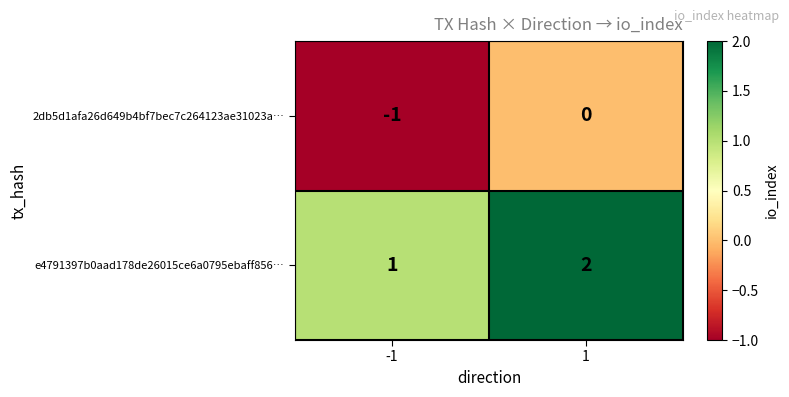

Is the value of e4791397b0aad178de26015ce6a0795ebaff856… at -1 greater than the value of 2db5d1afa26d649b4bf7bec7c264123ae31023a… at -1?

Yes